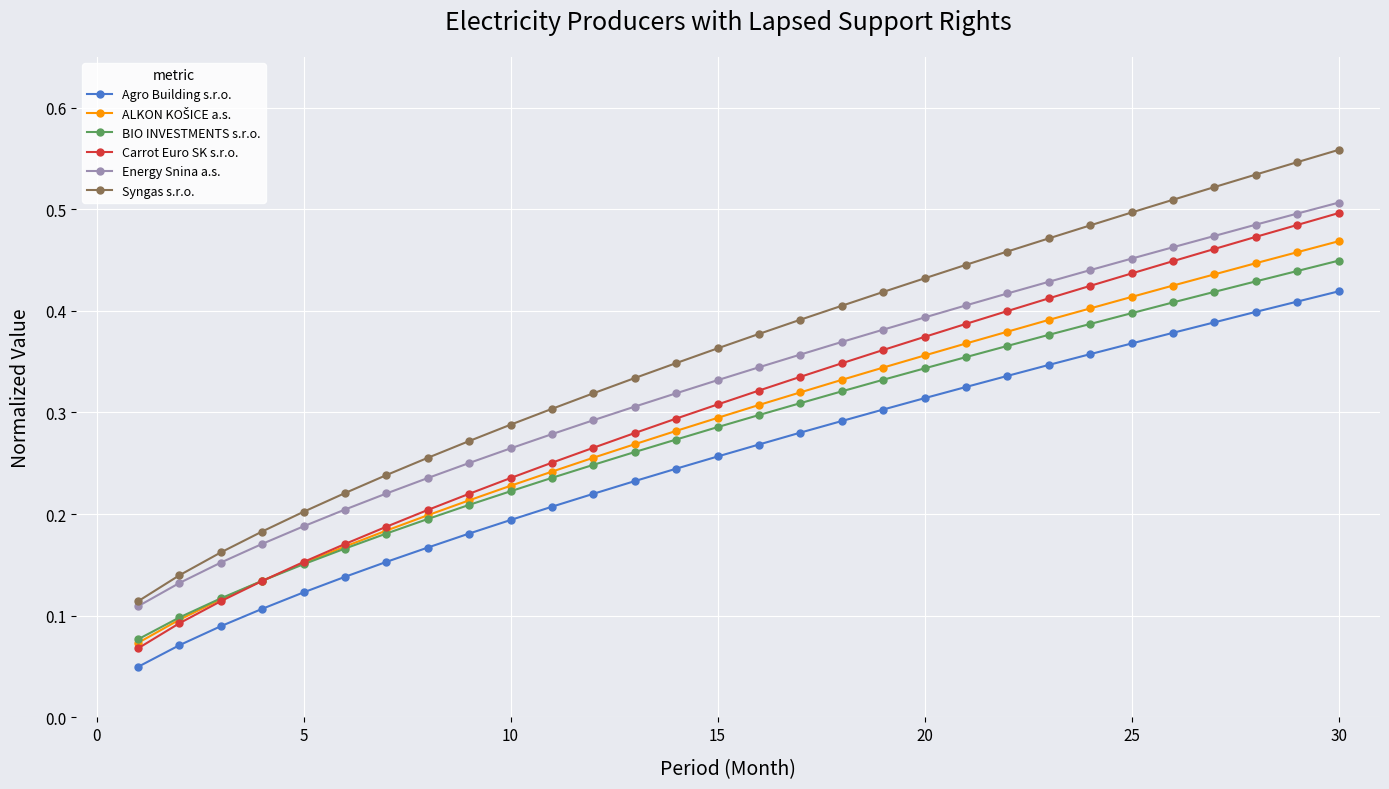

Which series has the largest total across all categories?

Syngas s.r.o.